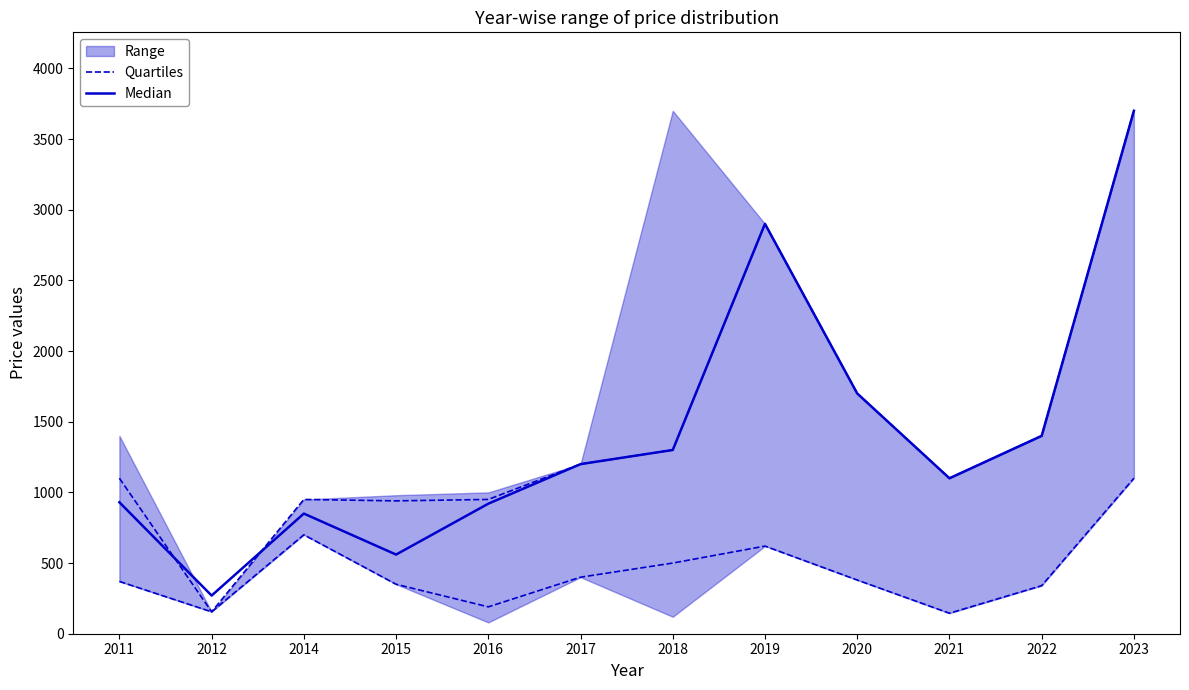

List the labels in order of Quartiles value, smallest first.

2021, 2012, 2016, 2022, 2015, 2011, 2020, 2017, 2018, 2019, 2014, 2023